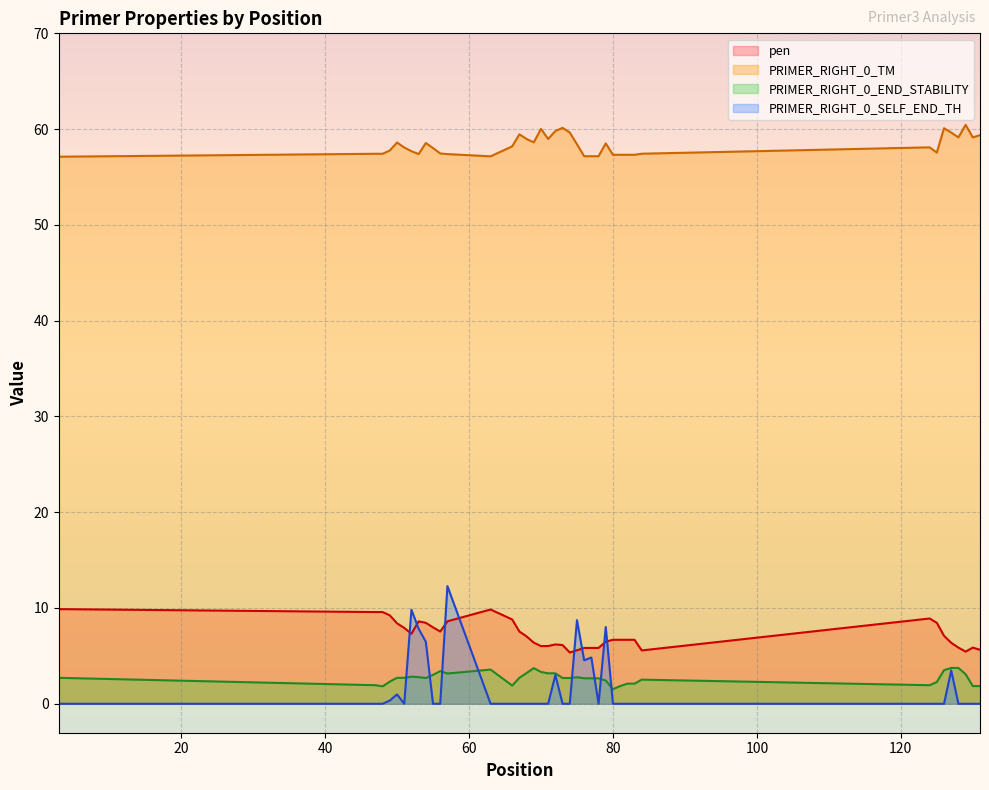

What value does the pen series have at 71?

6.0